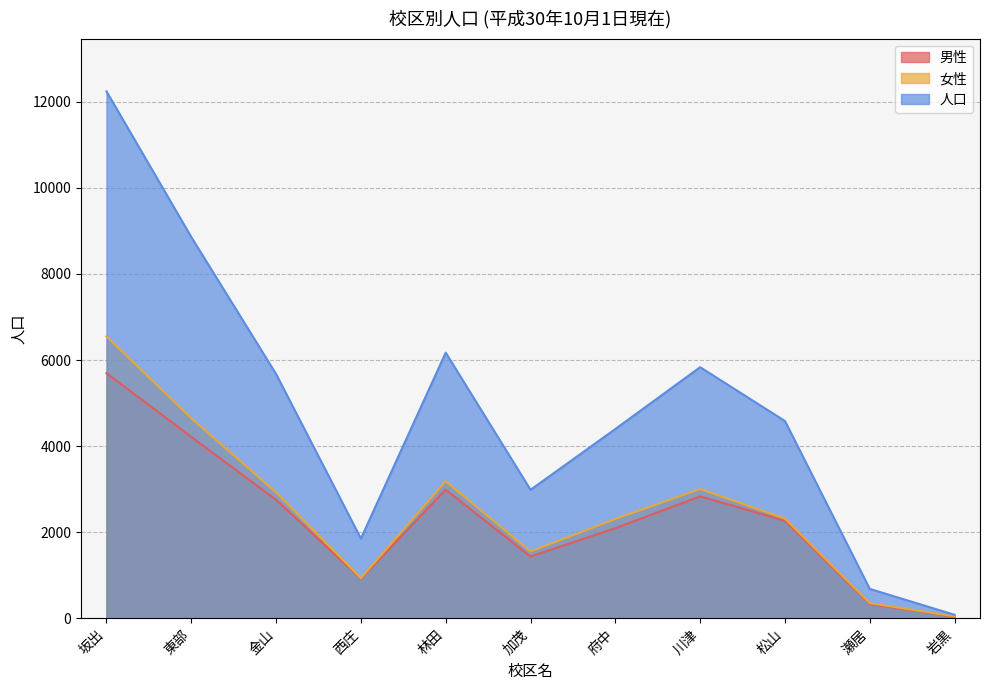

At which category does the chart reach its peak across all series?

坂出